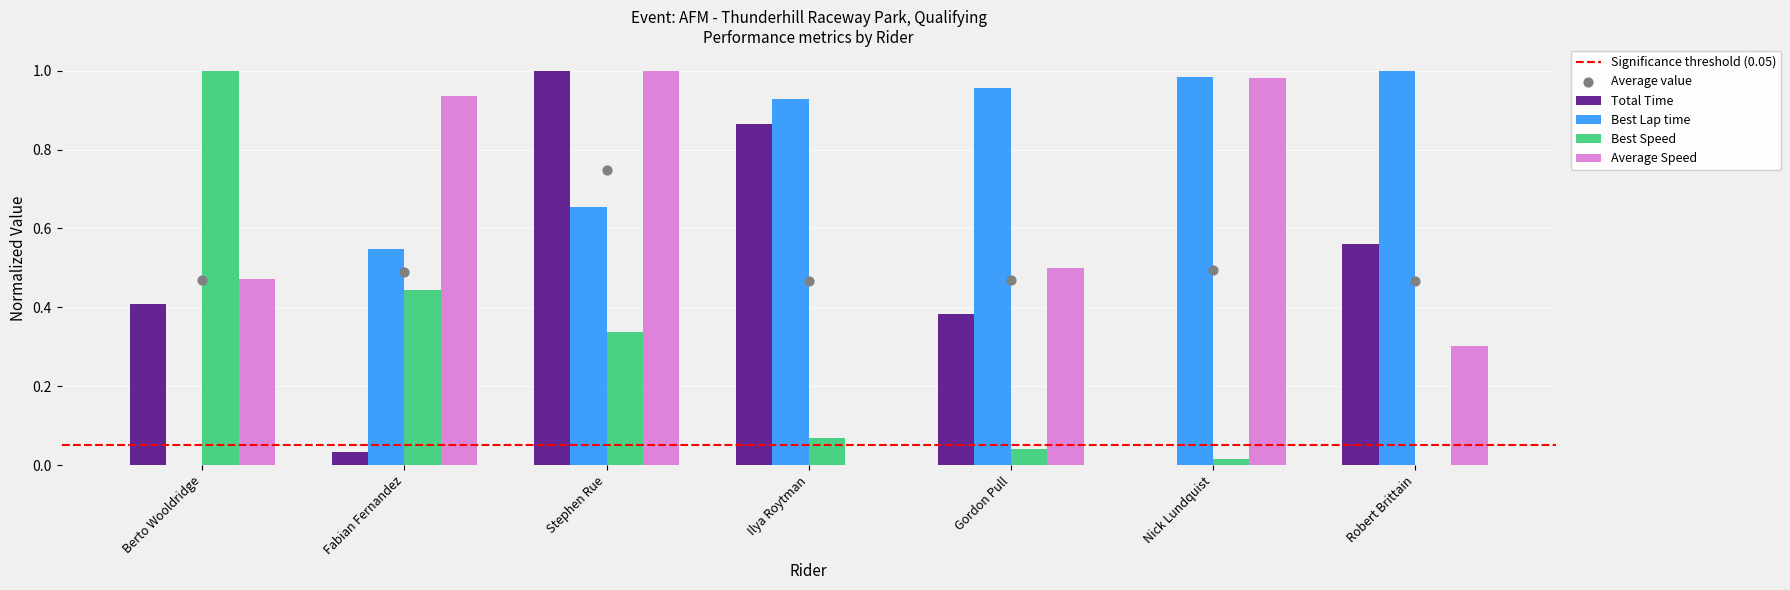

Which series contains the highest Y value?

Total Time